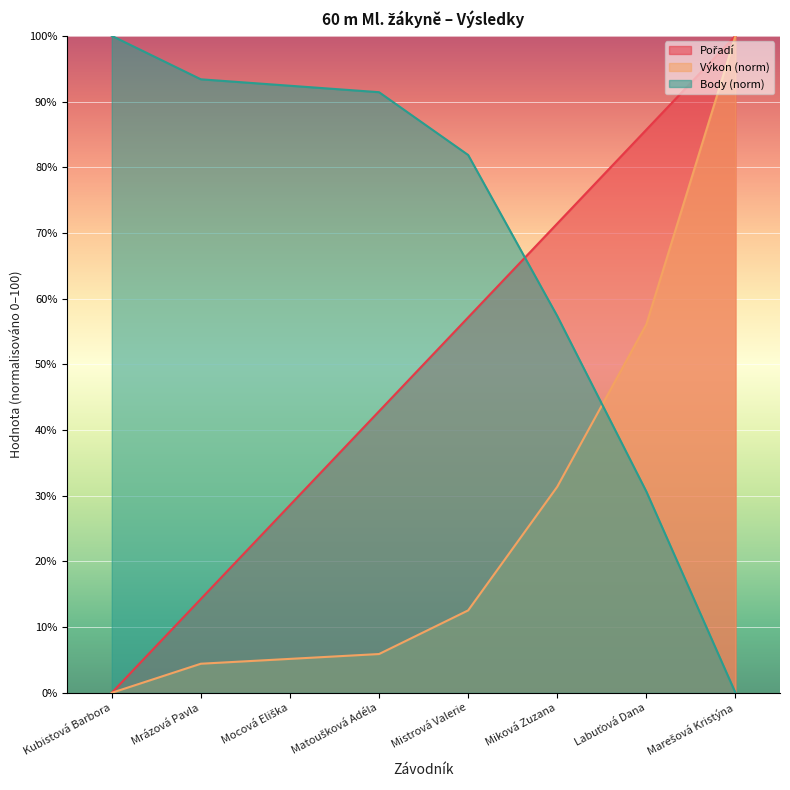

After their last crossing, which series has the higher values: Body or Výkon?

Výkon